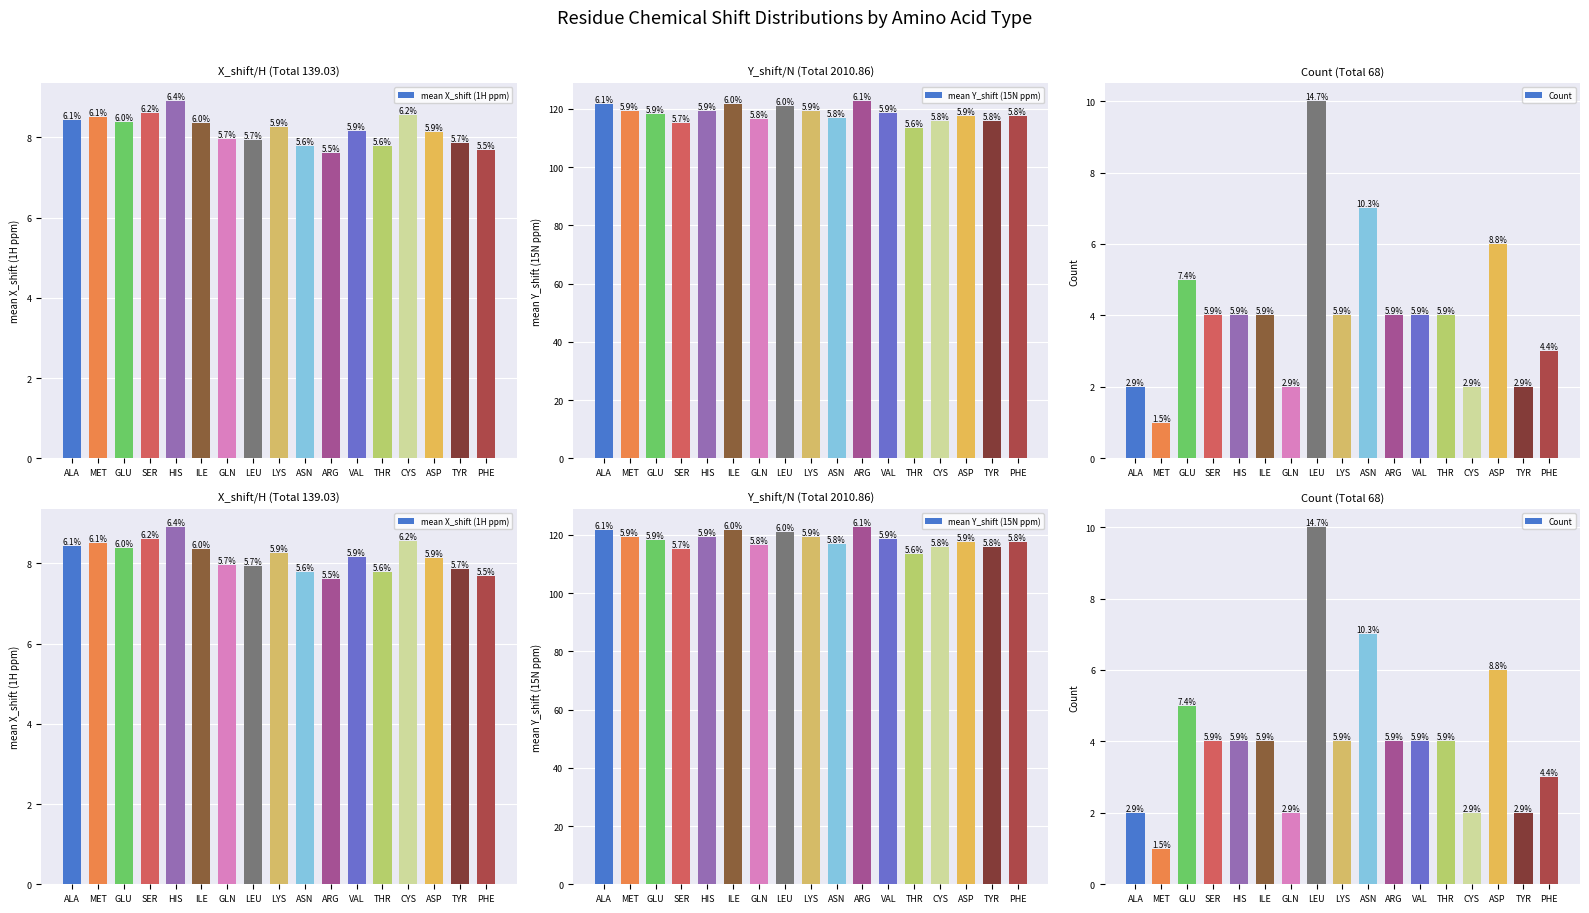

At which category is the sum across all series the highest?

LEU